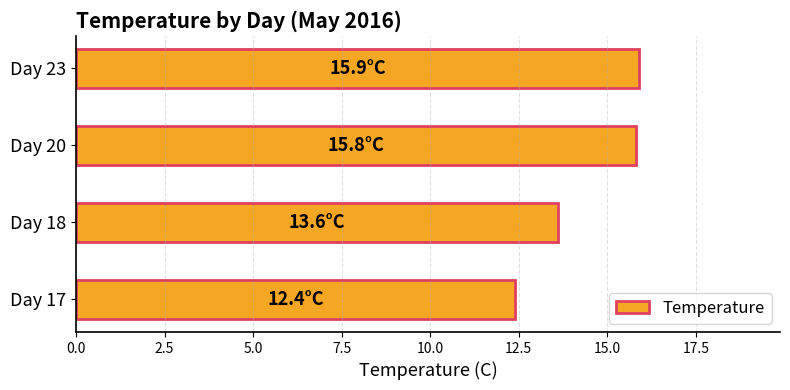

Where is the data nearest to the value 14?

Day 18